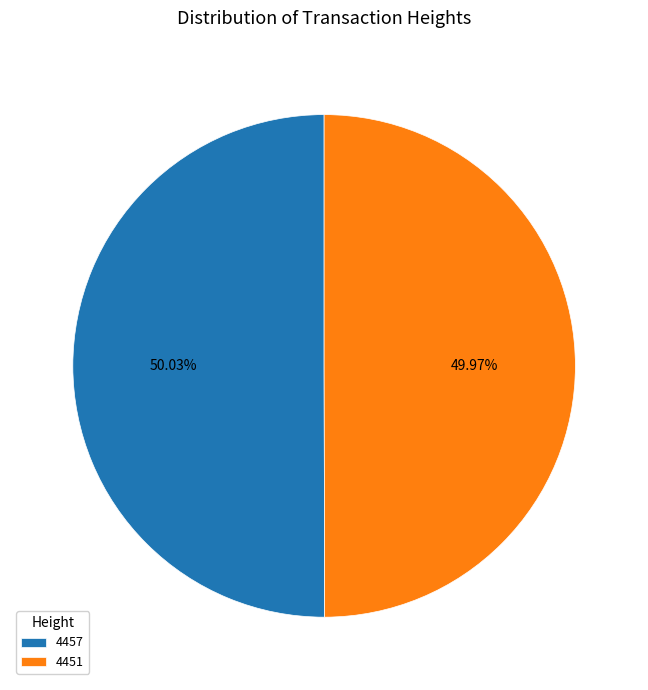

To the nearest percent, what portion does 4451 represent?

50%